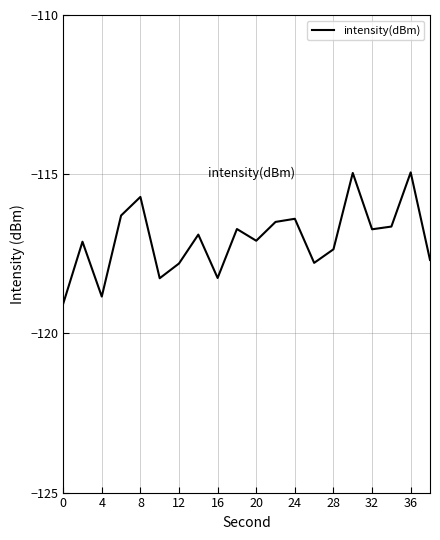

What is the minimum value shown in the chart?

-119.1